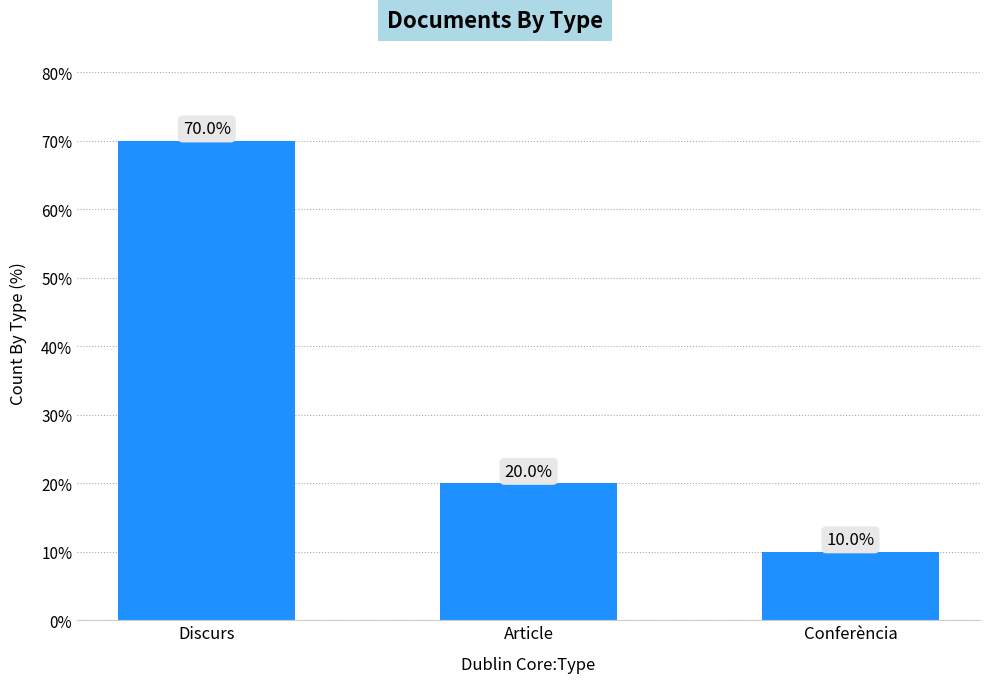

What is the value of the 3rd bar from the left?

10